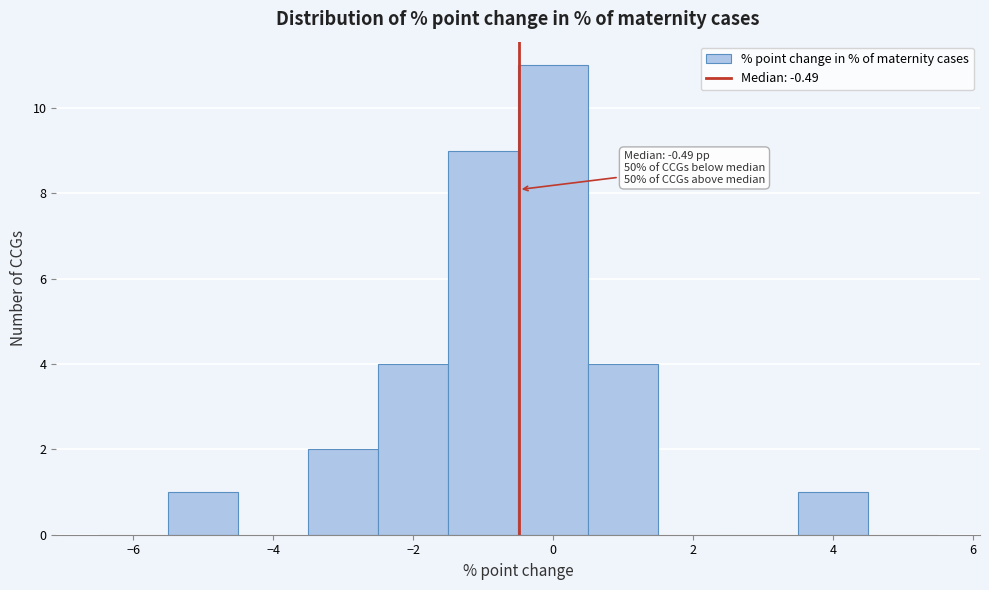

Which range on the x-axis has the tallest bar?

-0.5 to 0.5